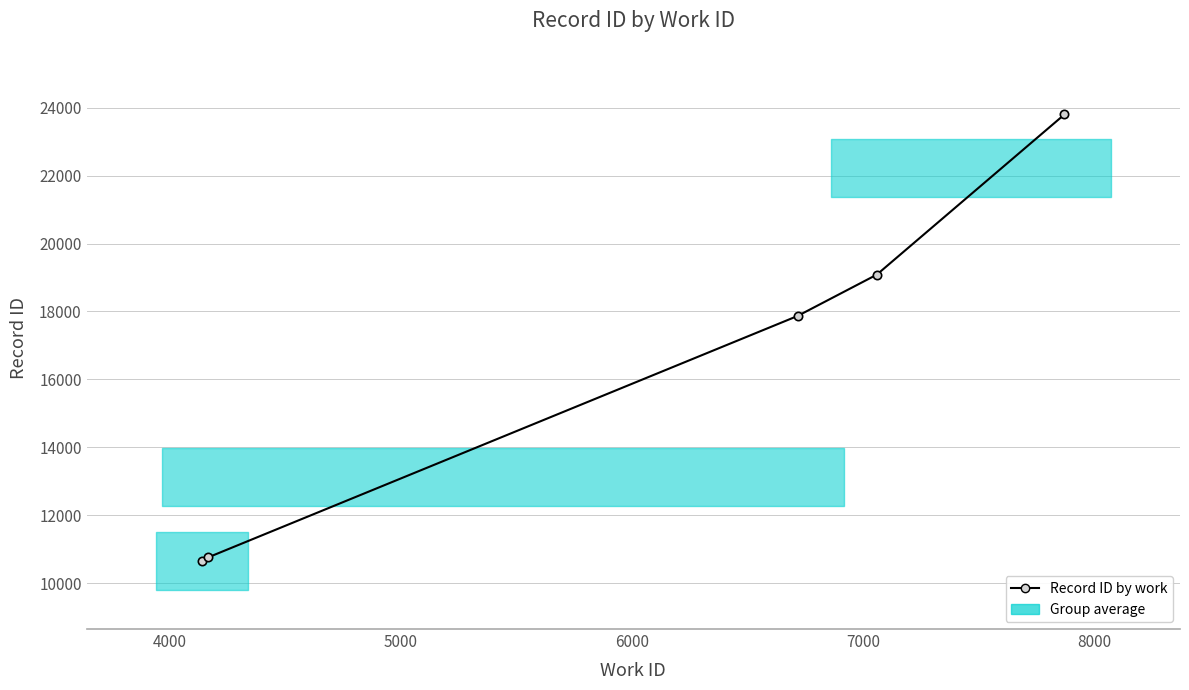

What is the maximum value shown in the chart?

23801.0